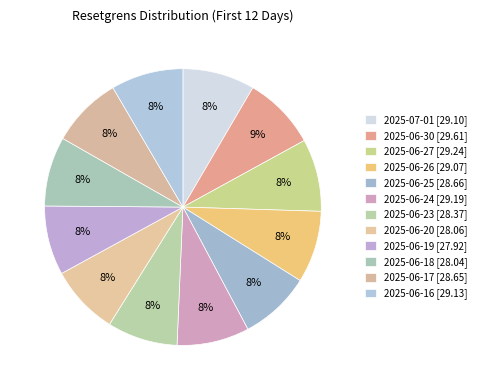

True or false: 2025-06-16 accounts for 2% of the total.

False